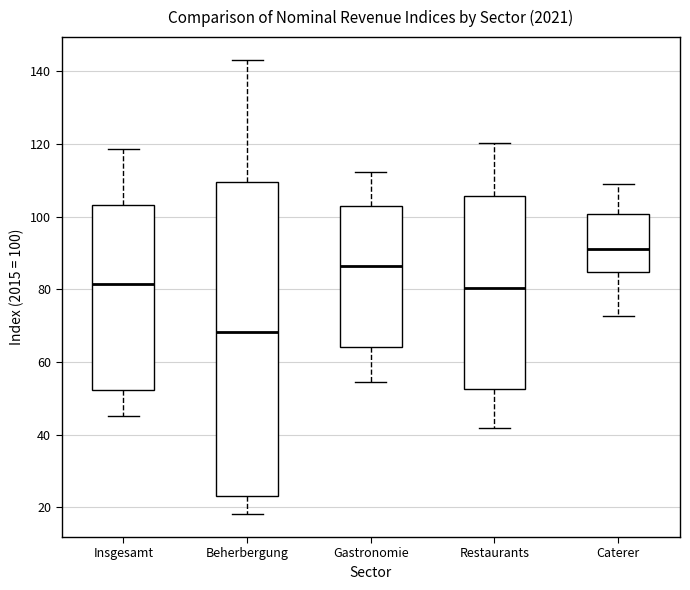

Reading left to right, read every box against the y-axis: the position of its median line, the range the box covers, and the ends of its whiskers. The values are not printed on the chart, so give them approximately, as read against the axis.

Insgesamt: median 82, box 52 to 104, whiskers 46 to 118
Beherbergung: median 68, box 24 to 110, whiskers 18 to 144
Gastronomie: median 86, box 64 to 102, whiskers 54 to 112
Restaurants: median 80, box 52 to 106, whiskers 42 to 120
Caterer: median 92, box 84 to 100, whiskers 72 to 110